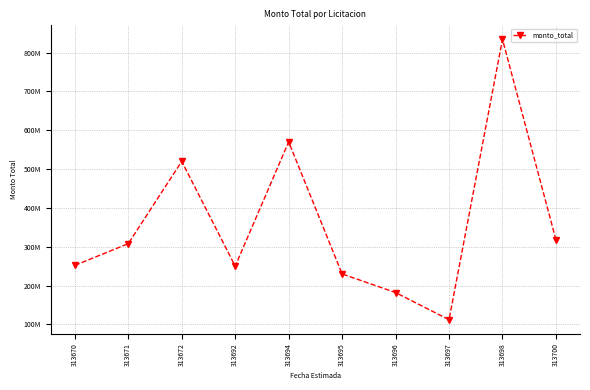

Does the chart have visible grid lines?

Yes